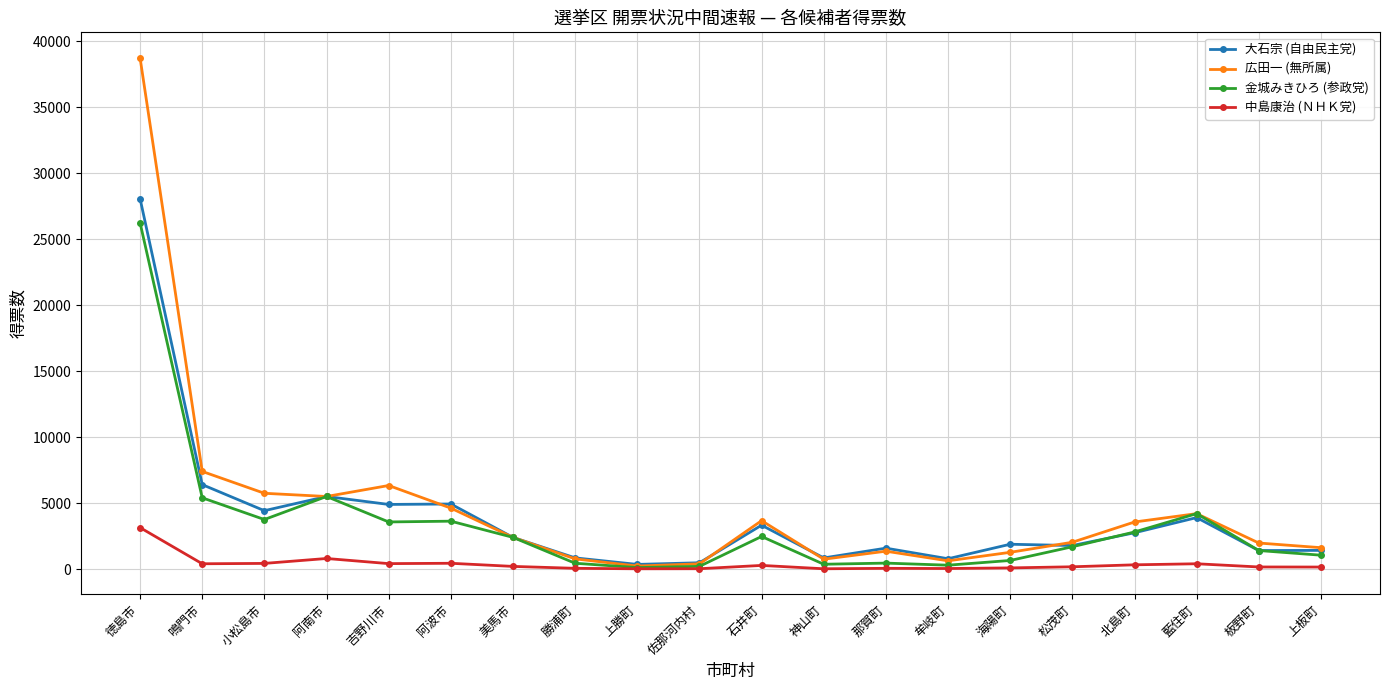

At which category does the chart reach its peak across all series?

徳島市